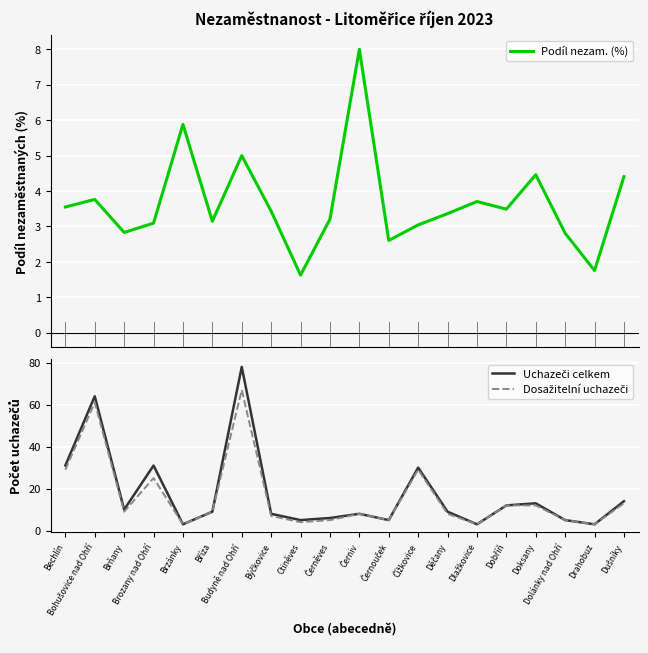

The value of Podíl nezam. (%) at Dolánky nad Ohří is 2.8. True or false?

True